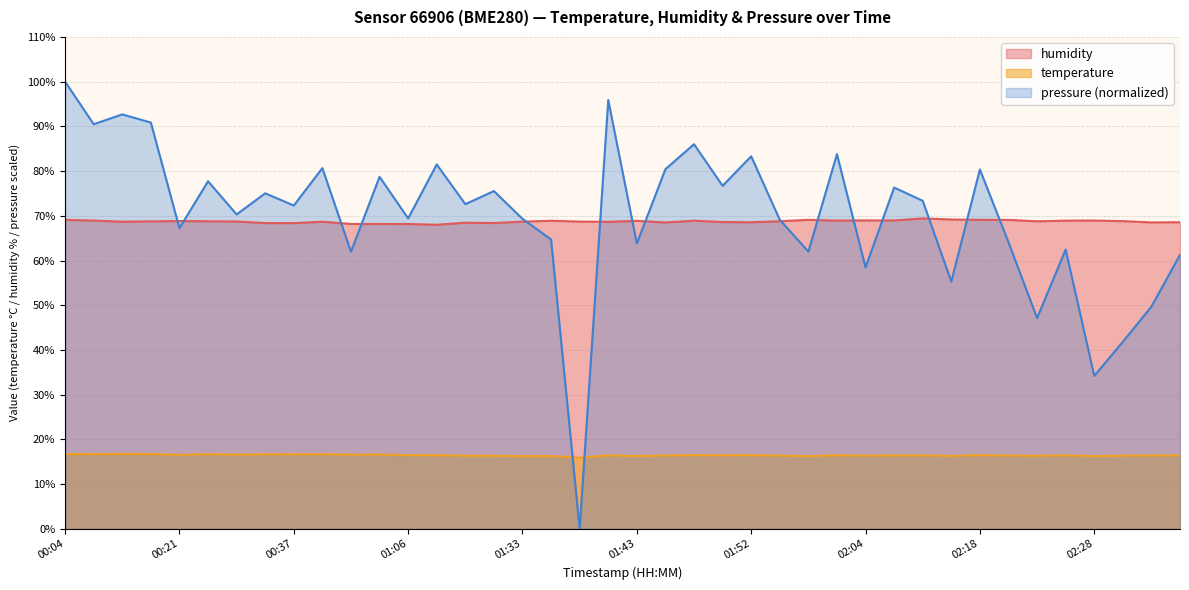

How many values in the pressure_norm series are below 72?

19